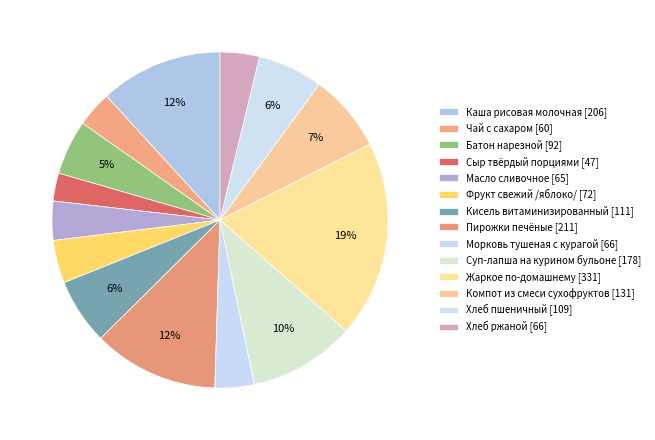

Rank the categories by value from lowest to highest.

Сыр твёрдый порциями, Чай с сахаром, Масло сливочное, Морковь тушеная с курагой, Хлеб ржаной, Фрукт свежий /яблоко/, Батон нарезной, Хлеб пшеничный, Кисель витаминизированный, Компот из смеси сухофруктов, Суп-лапша на курином бульоне, Каша рисовая молочная, Пирожки печёные, Жаркое по-домашнему